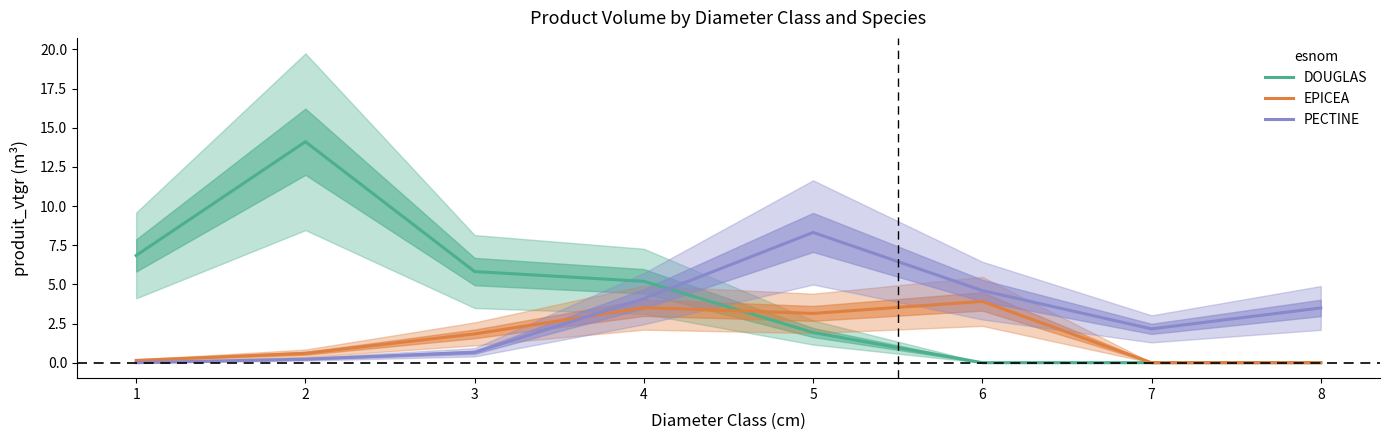

At which category does PECTINE reach its first local valley?

7